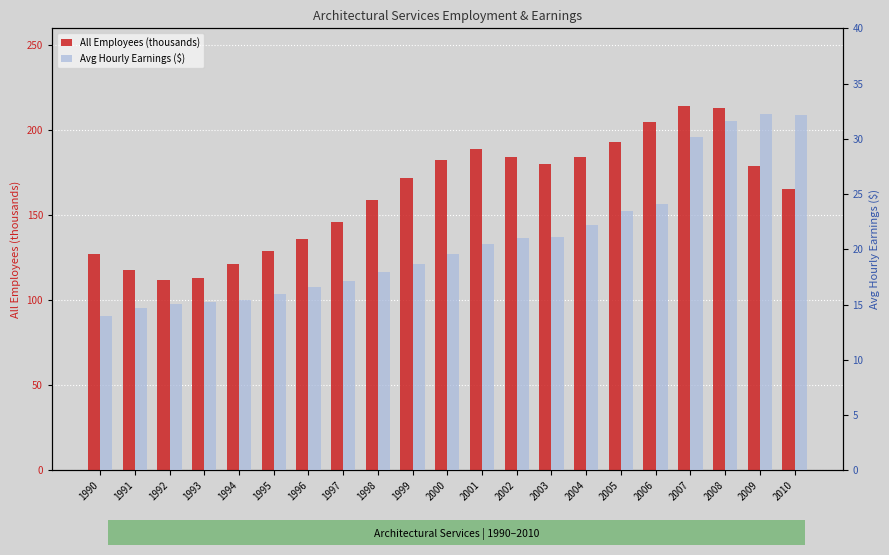

How many data points in All Employees (thousands) are above 171?

11